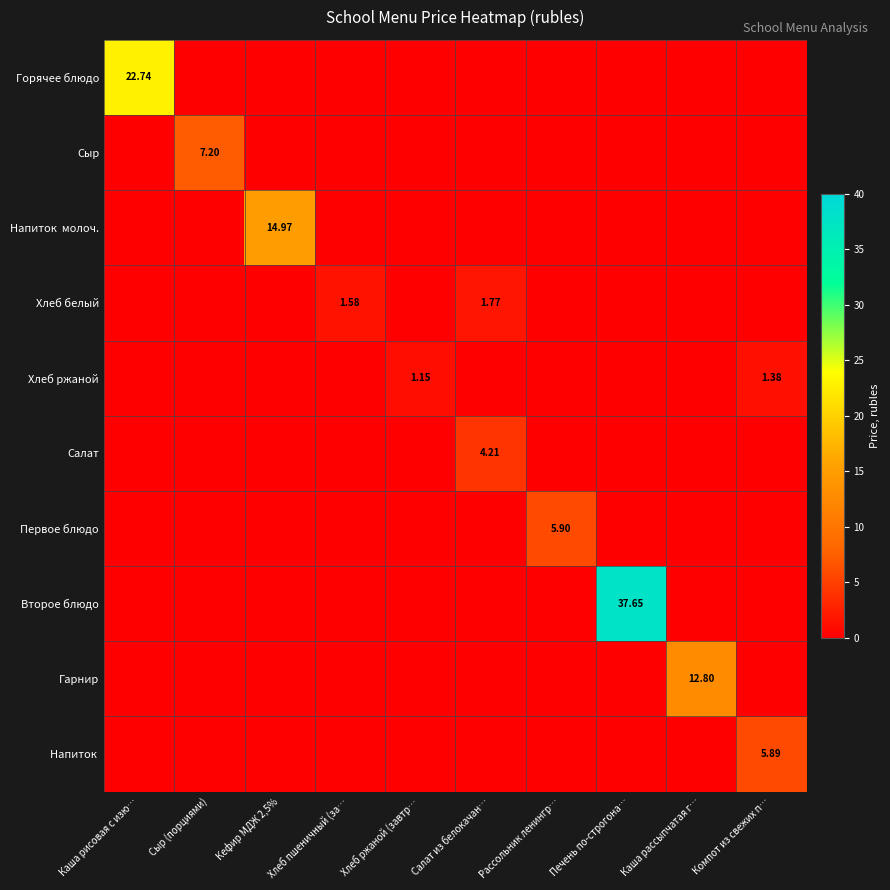

Which series has the largest total across all categories?

Второе блюдо